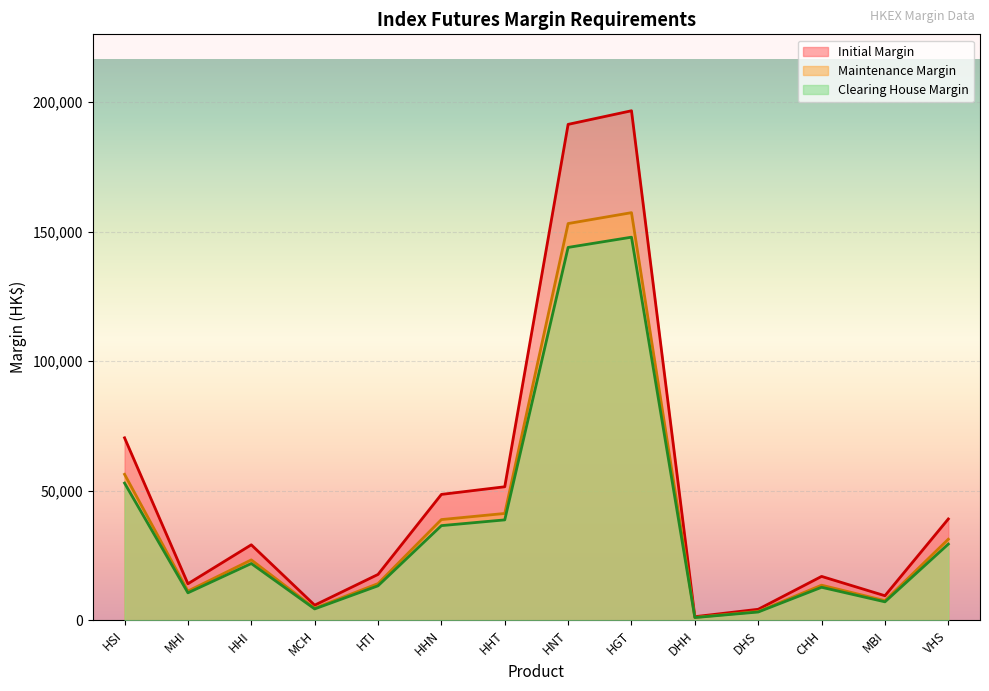

What is the maximum value for Clearing House Margin?

147880